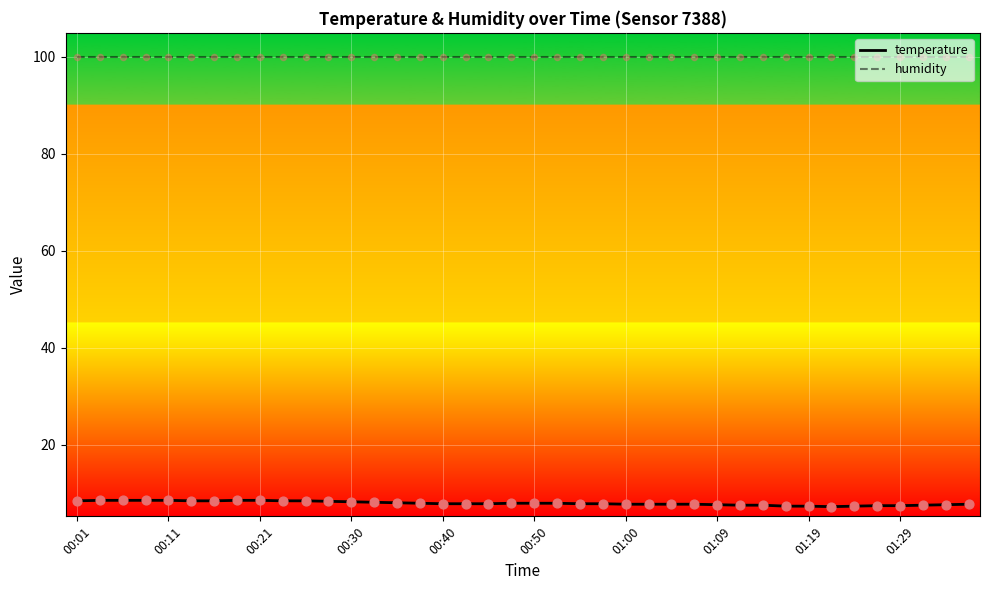

Which series has the largest range (max minus min)?

temperature